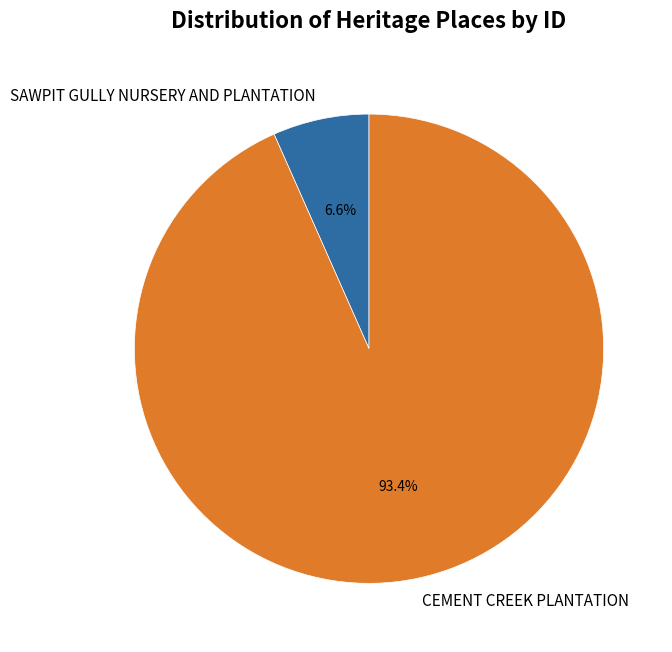

Is it true that CEMENT CREEK PLANTATION is 93% of the pie?

True